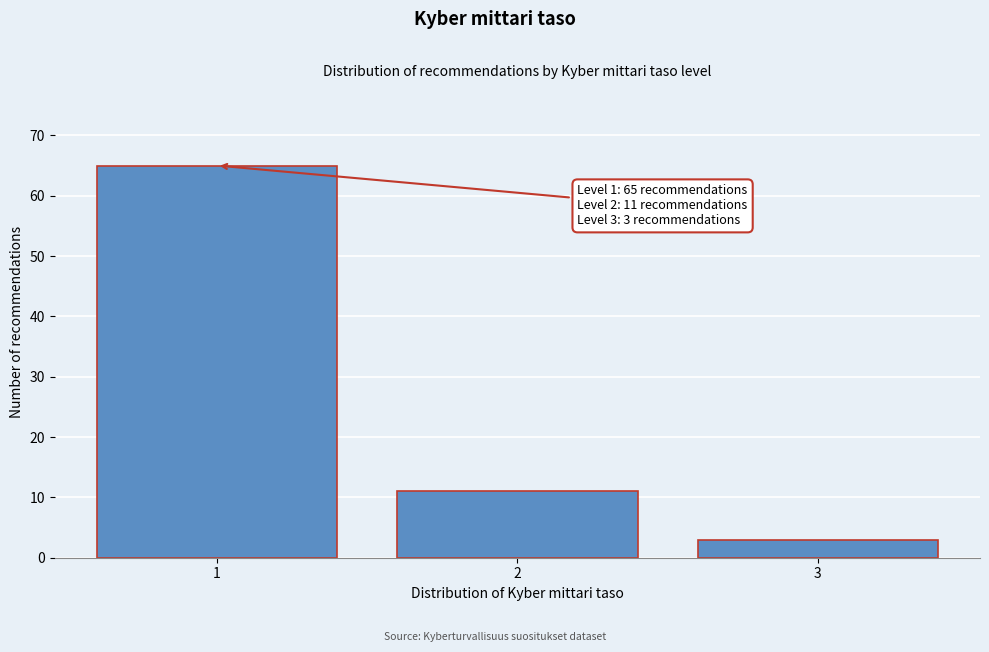

Reading right to left, transcribe all the data shown in this chart.

3	11	65